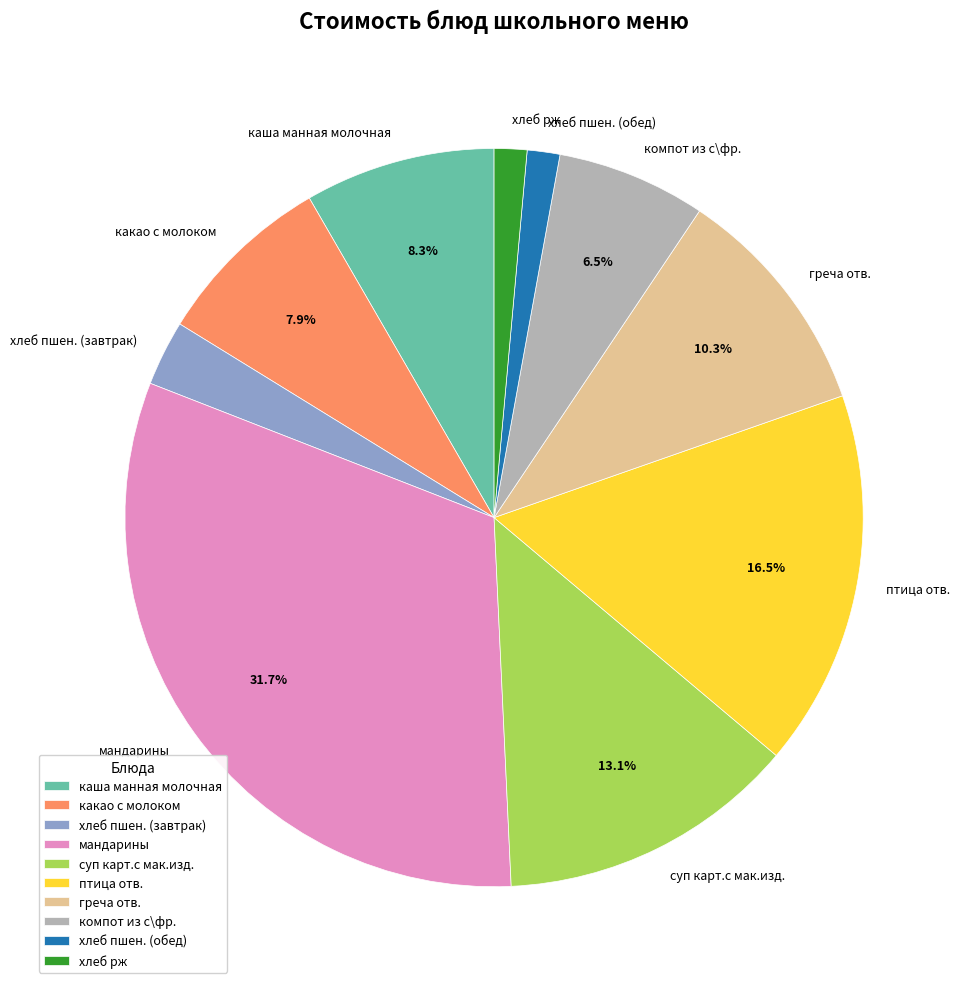

How much of the chart is everything except суп карт.с мак.изд.?

86.9%